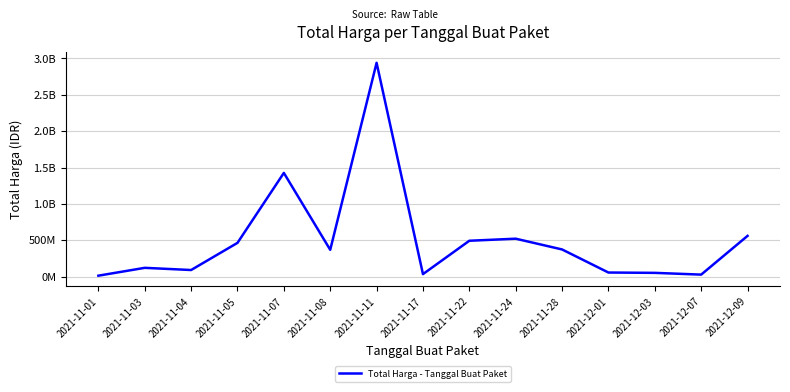

Reading left to right, list all the values displayed in this chart.

12787500	120641270	90672075	464002100	1425867900	368486000	2939963240	34292000	493000000	521459200	373404000	56152800	51601000	27412000	559971000